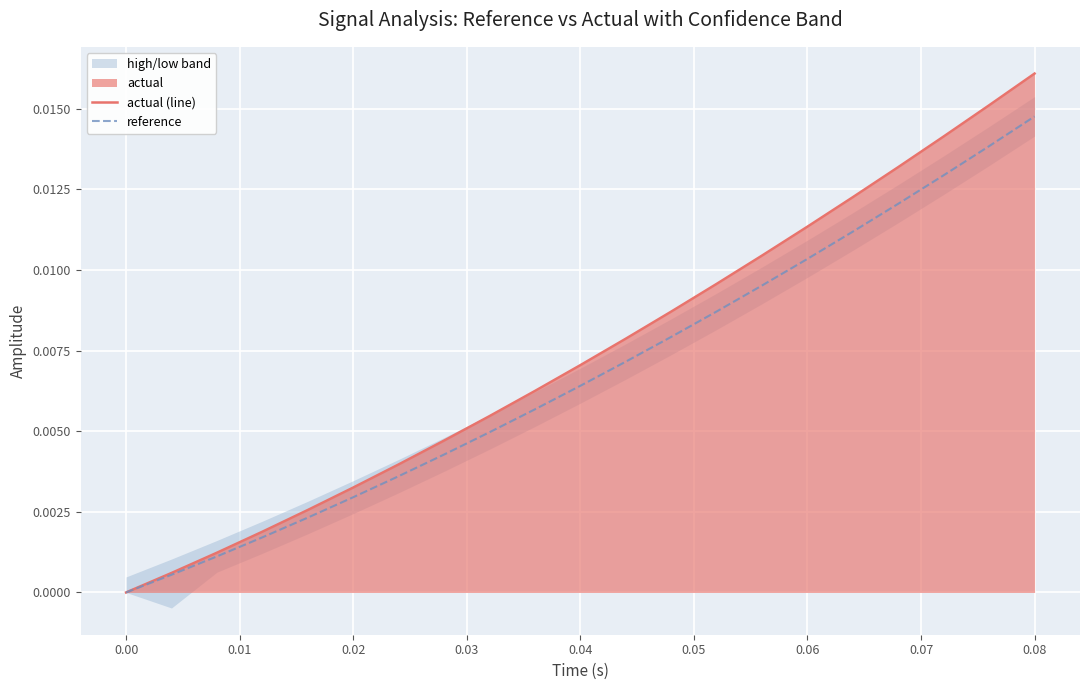

True or false: reference has more than 2 interior local peaks.

False